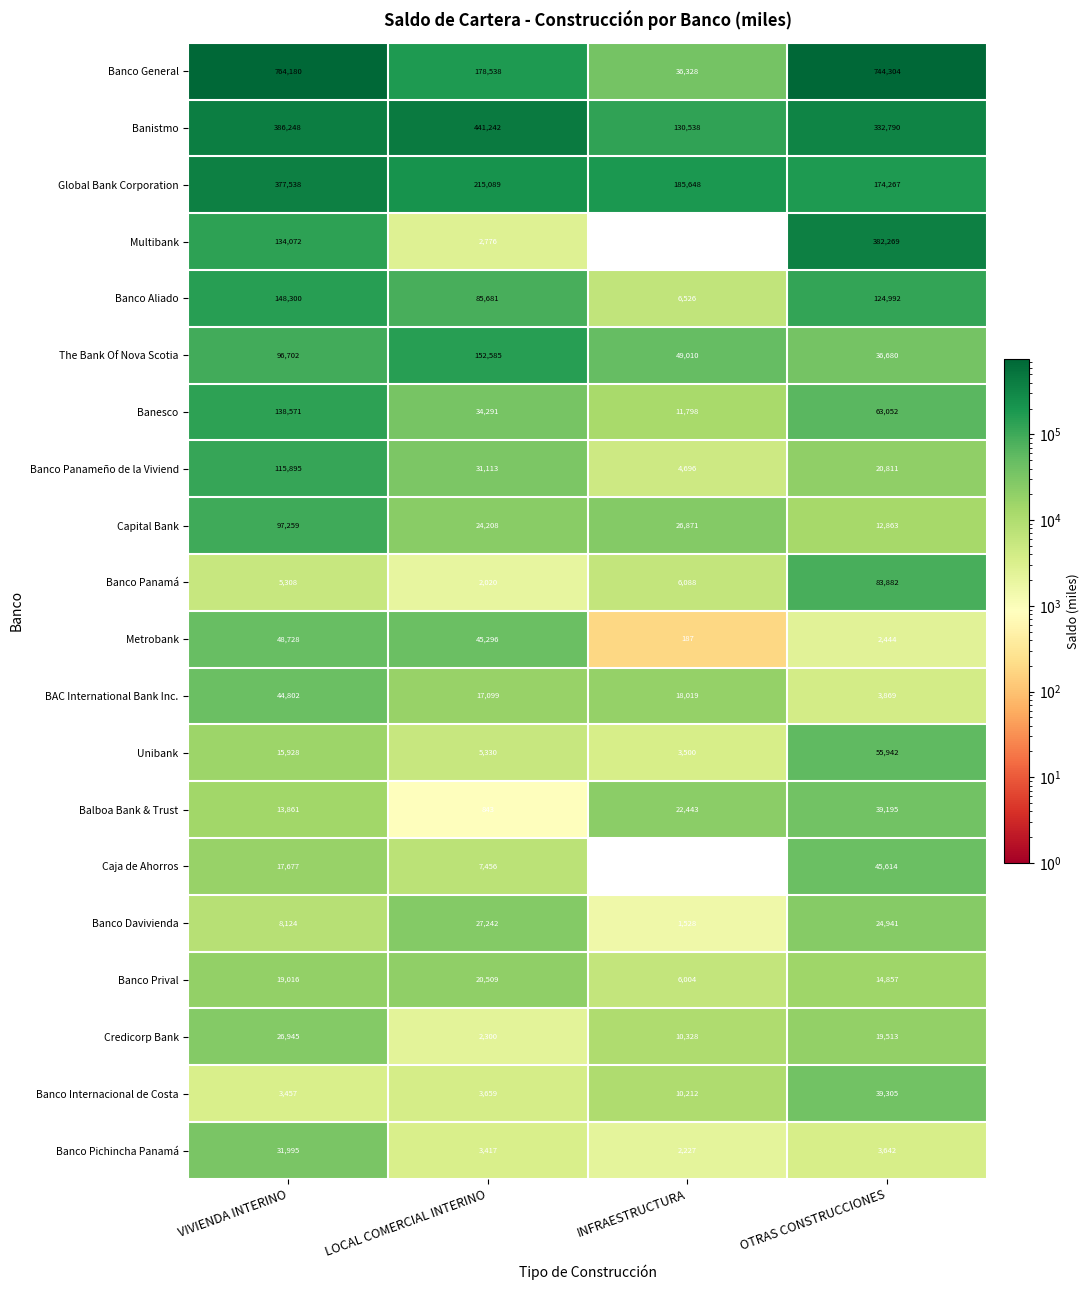

True or false: Banco Davivienda has a value of 3698 at VIVIENDA INTERINO.

False